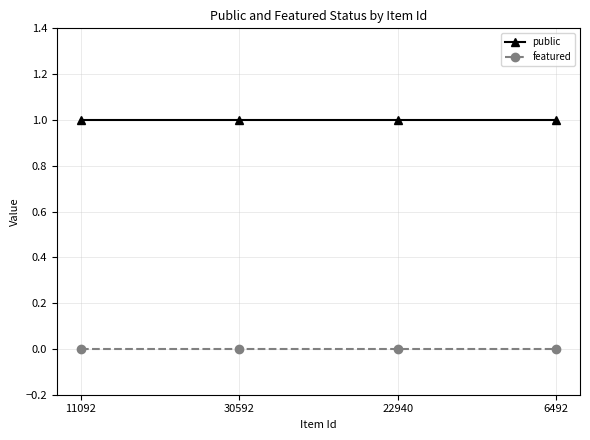

True or false: public and featured cross at least once.

False